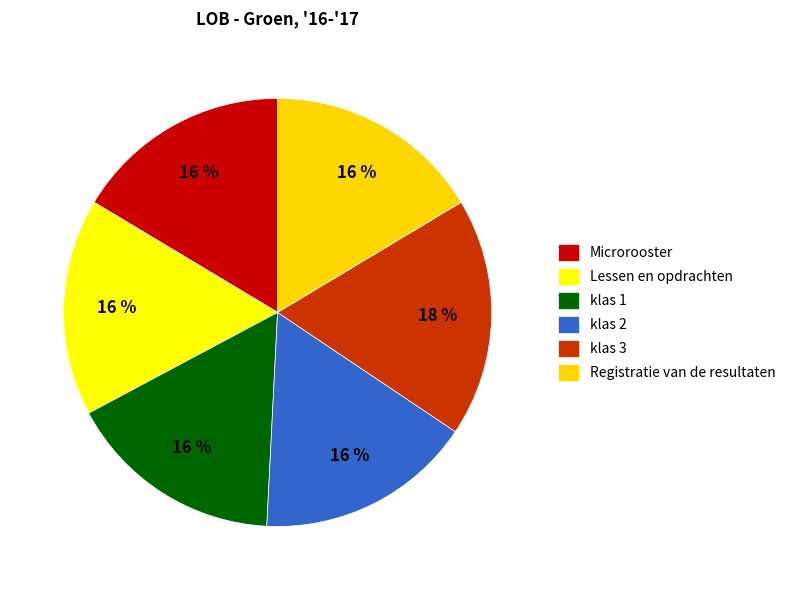

To the nearest percent, what is the difference between the largest and smallest slice percentages?

2%